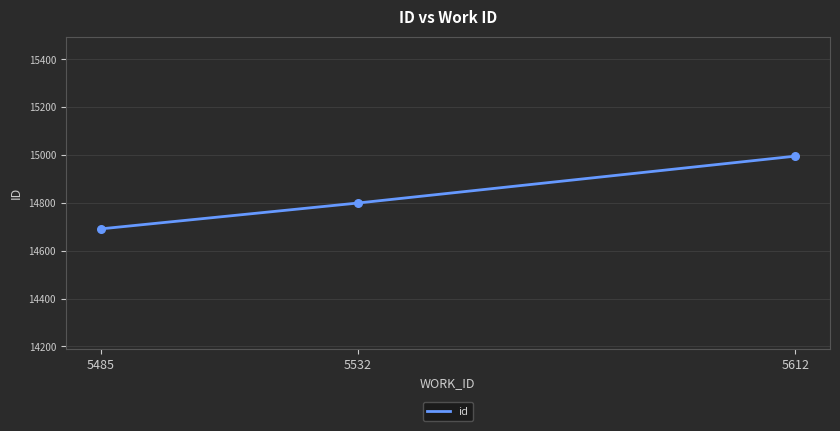

Approximately how many times larger is the value at 5612 compared to 5532?

1.0